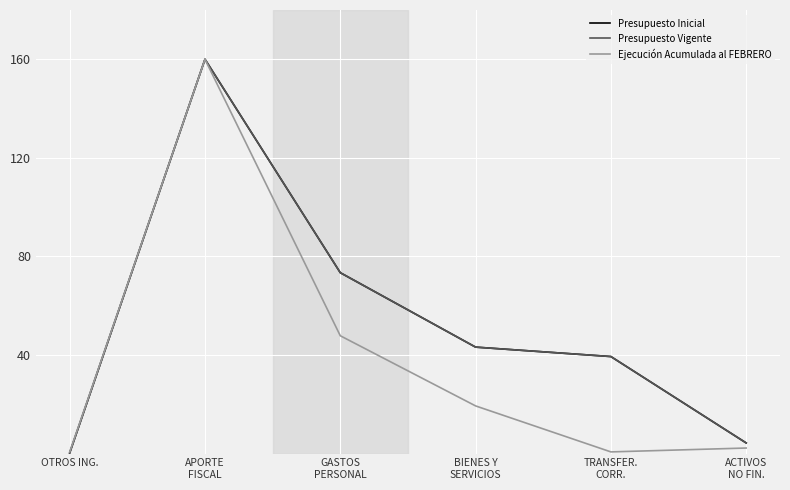

Is it true that Presupuesto Vigente equals 284.5 at APORTE
FISCAL?

False